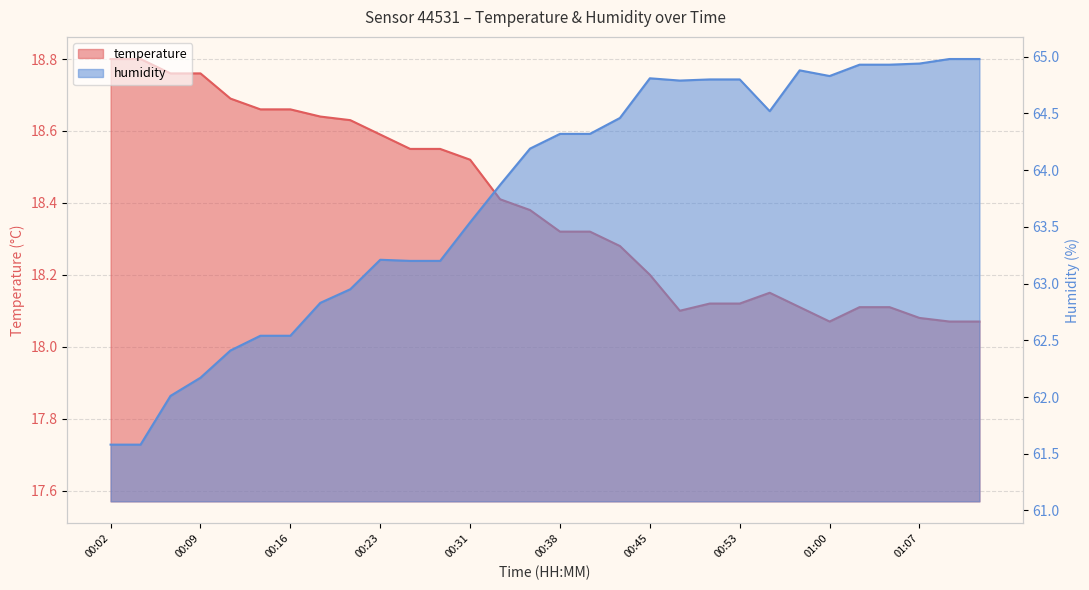

List the series in order of their peak value, lowest first.

temperature, humidity